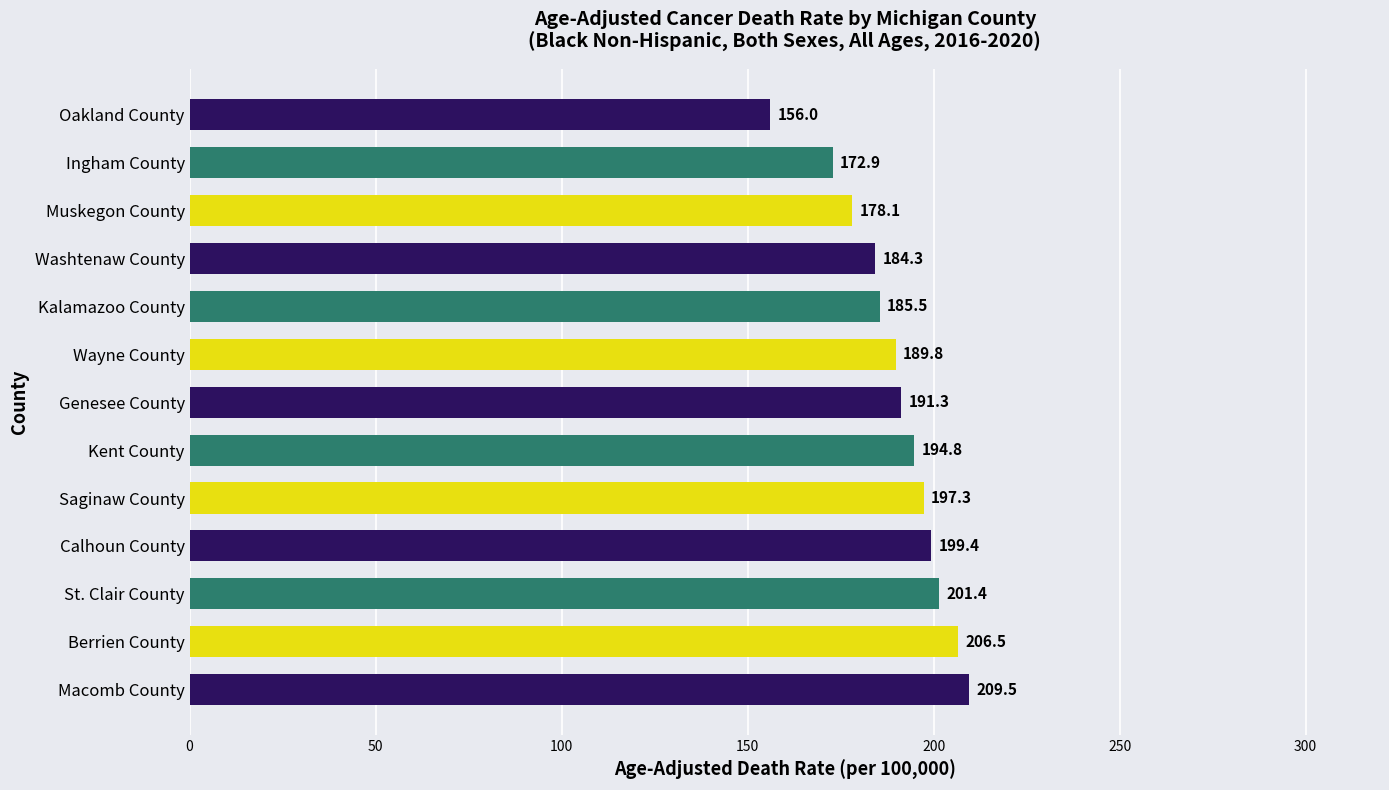

How many bars are there in total?

13